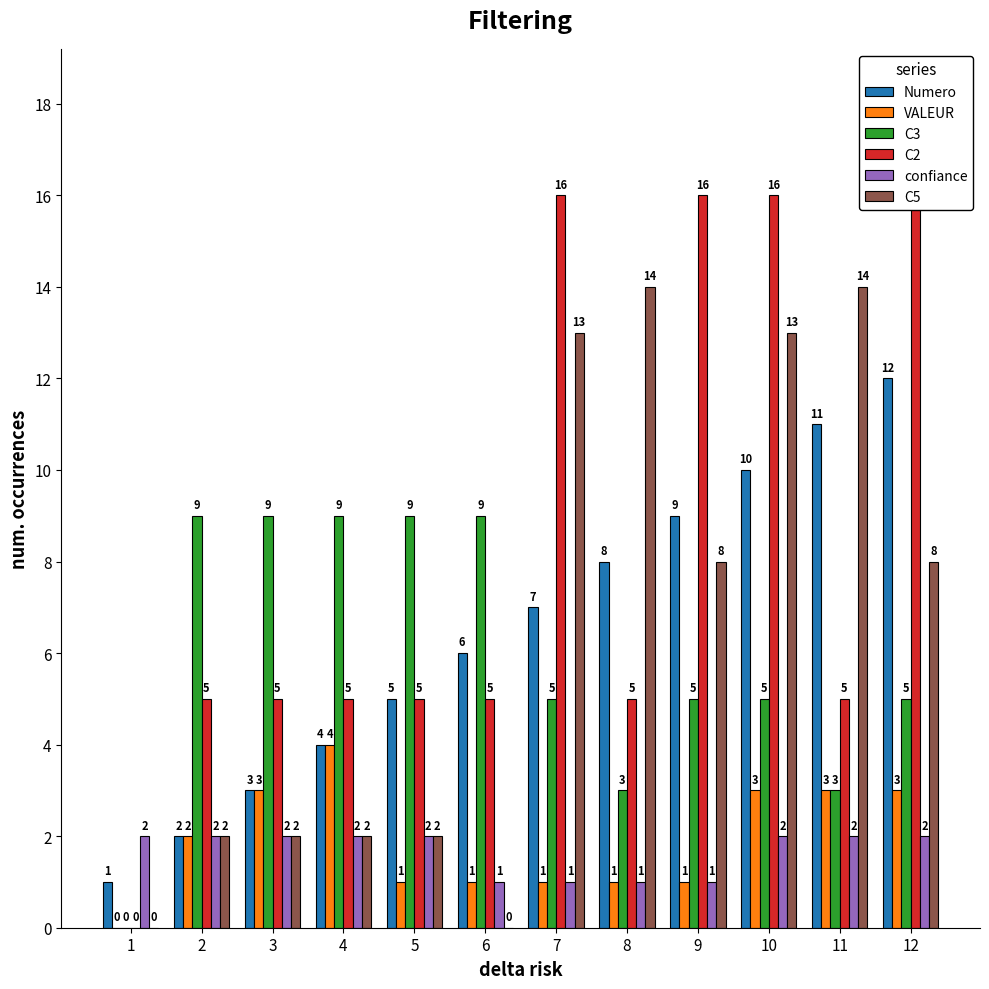

At how many categories does at least one series exceed 2?

11